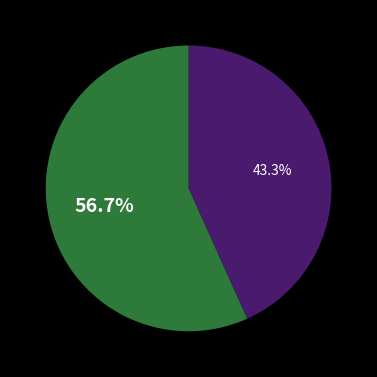

Is there any slice that represents more than half of the pie?

Yes